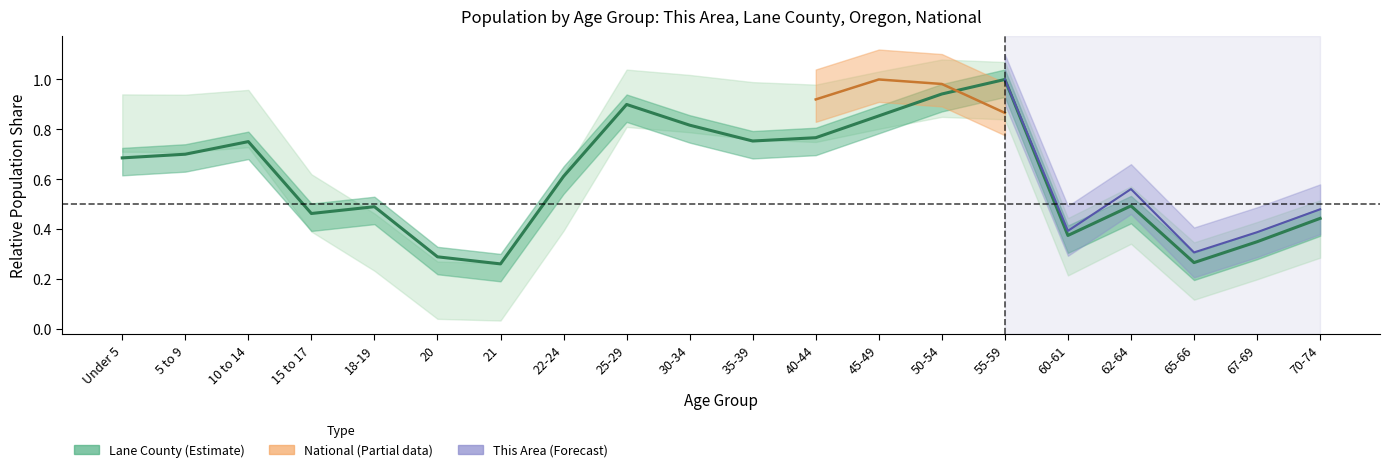

What is the change in value from 18-19 to 22-24?

+0.1